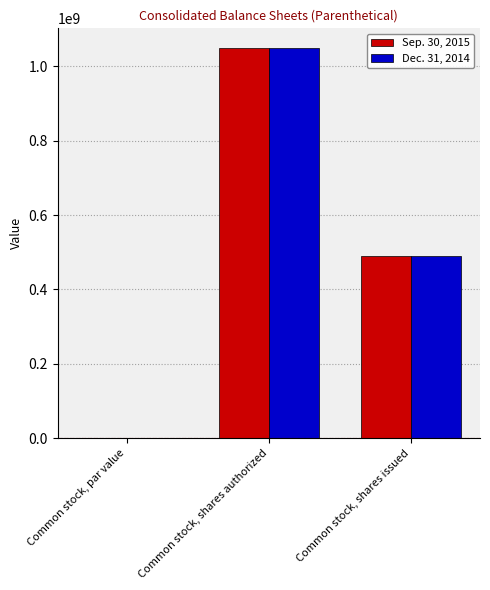

What is the sum of all Sep. 30, 2015 values?

1540400000.2